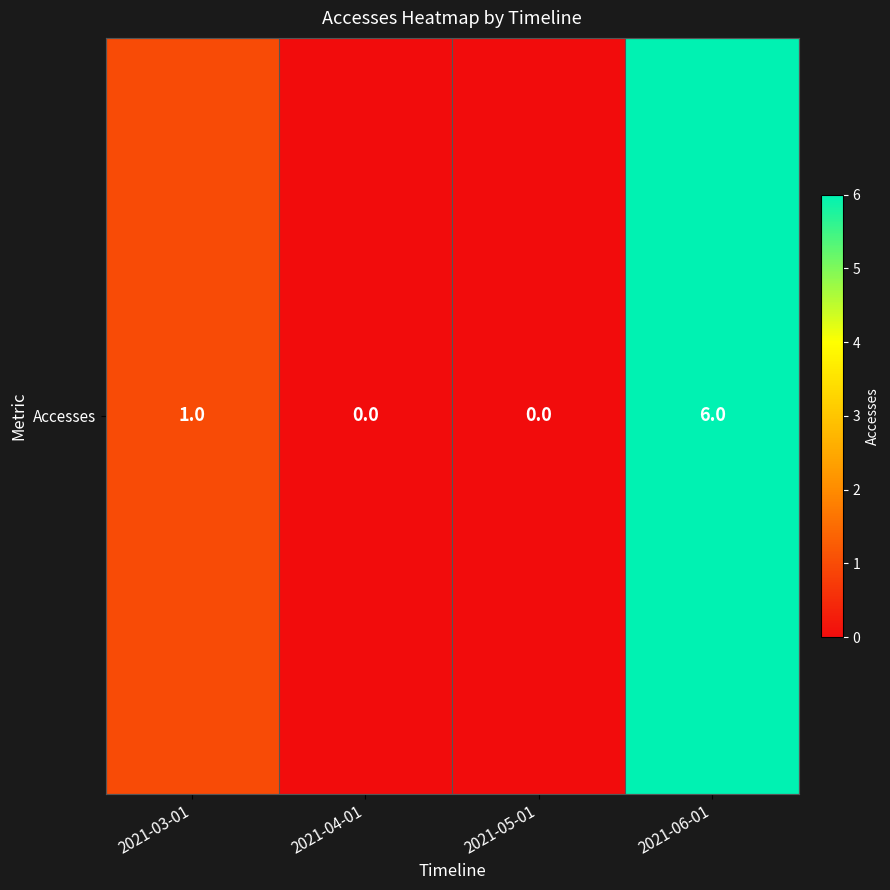

What is the sum of all values?

7